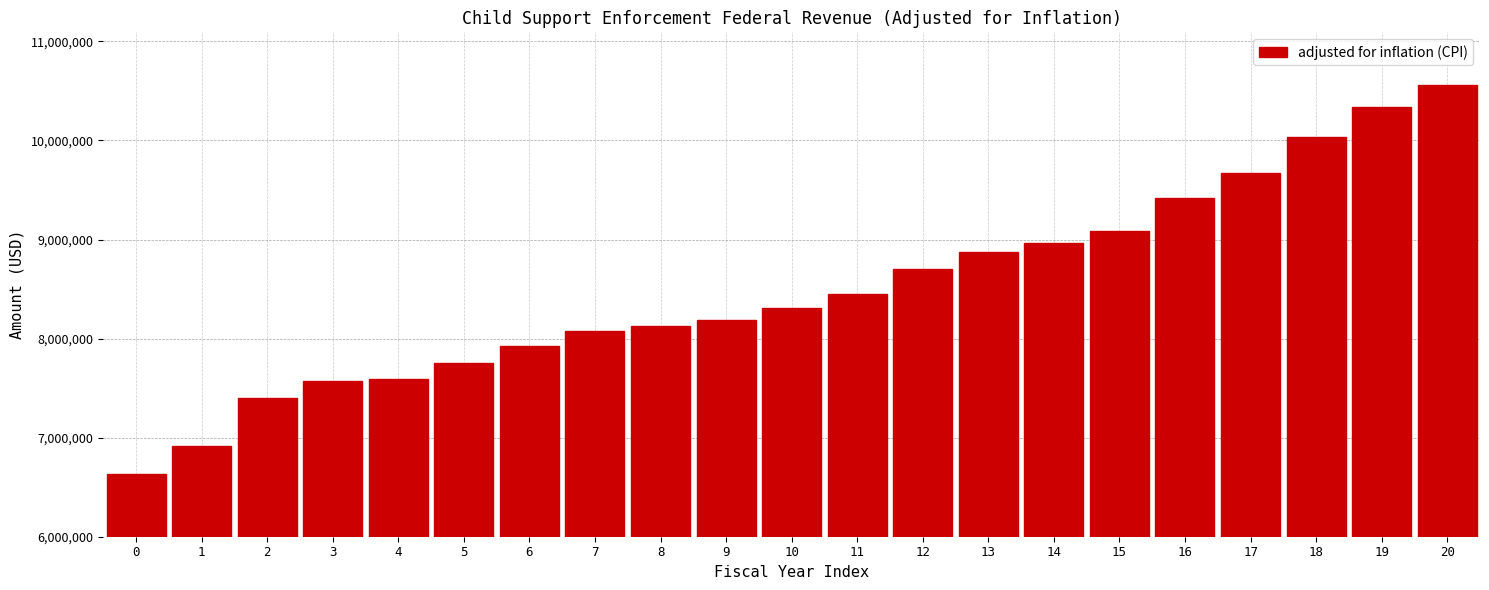

Reading right to left, extract all data points from this chart.

10562952	10334982	10033520	9668289	9423385	9086307	8960813	8873475	8700871	8452631	8312532	8185174	8127023	8073382	7925927	7752148	7594699	7571624	7402188	6917404	6630552